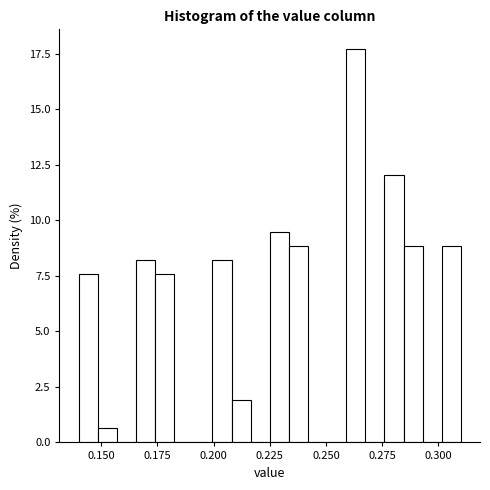

Around what value on the x-axis is the tallest bar? Give the approximate position of its centre, as read against the axis.

0.265